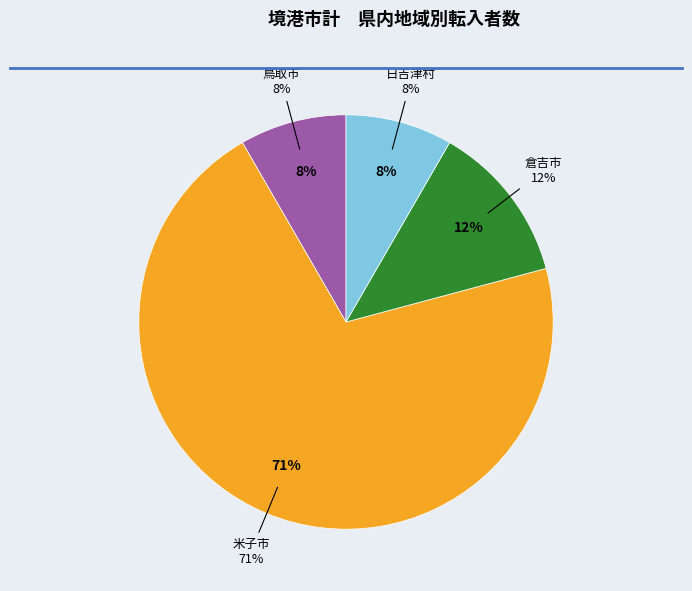

To the nearest percent, what is the average slice percentage?

25%